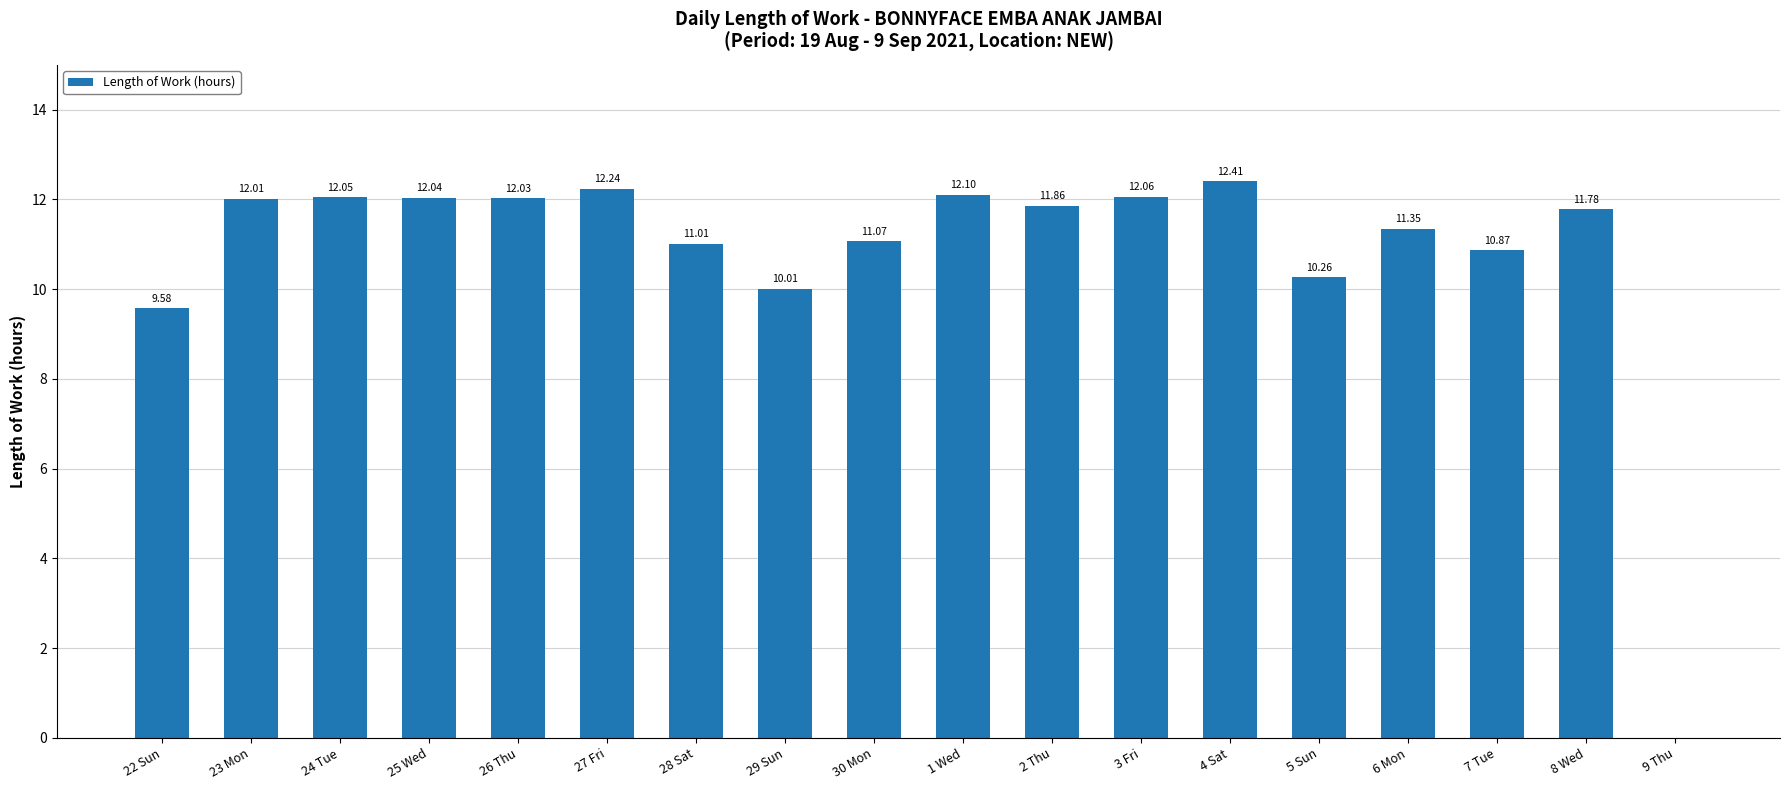

What is the change in value from 26 Thu to 28 Sat?

-1.0